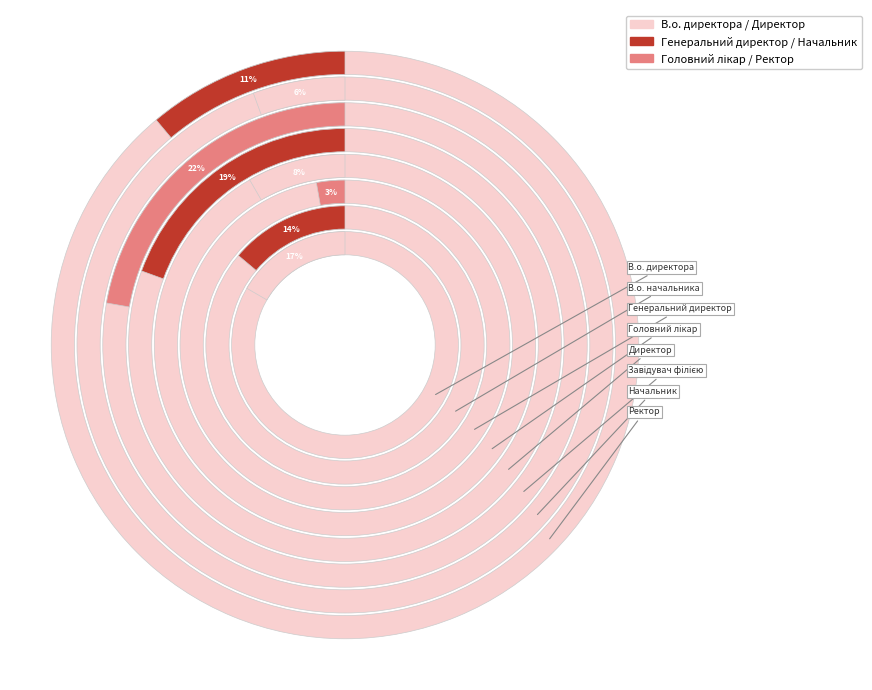

Is it true that В.о. начальника is 14% of the pie?

True